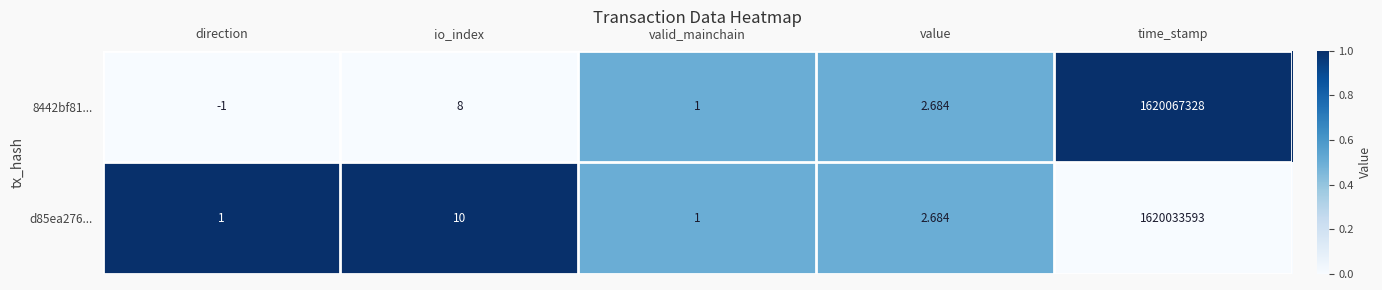

At which category is the sum across all series the highest?

time_stamp